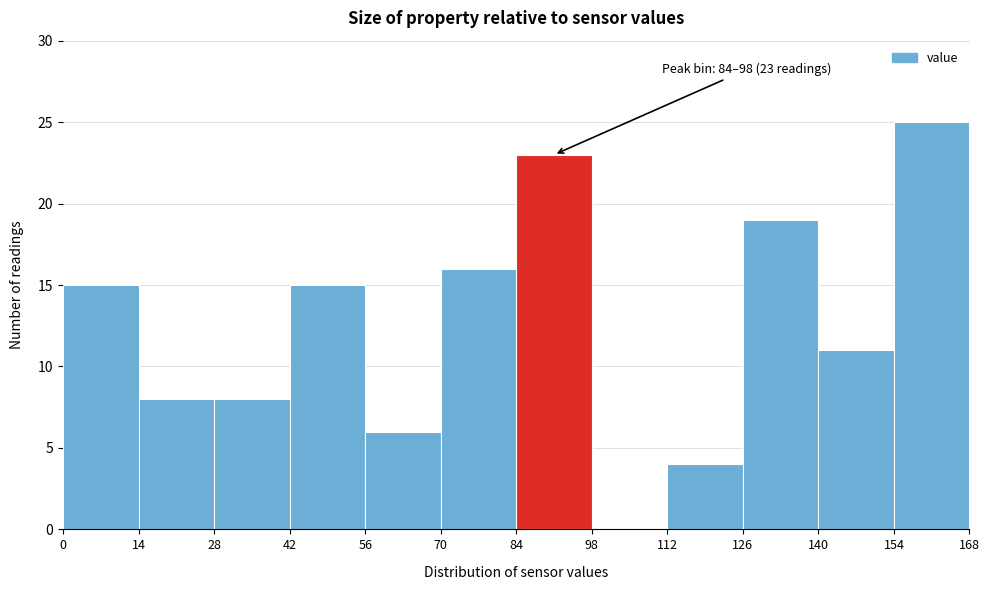

Over which range of the x-axis is the bar tallest?

154 to 168